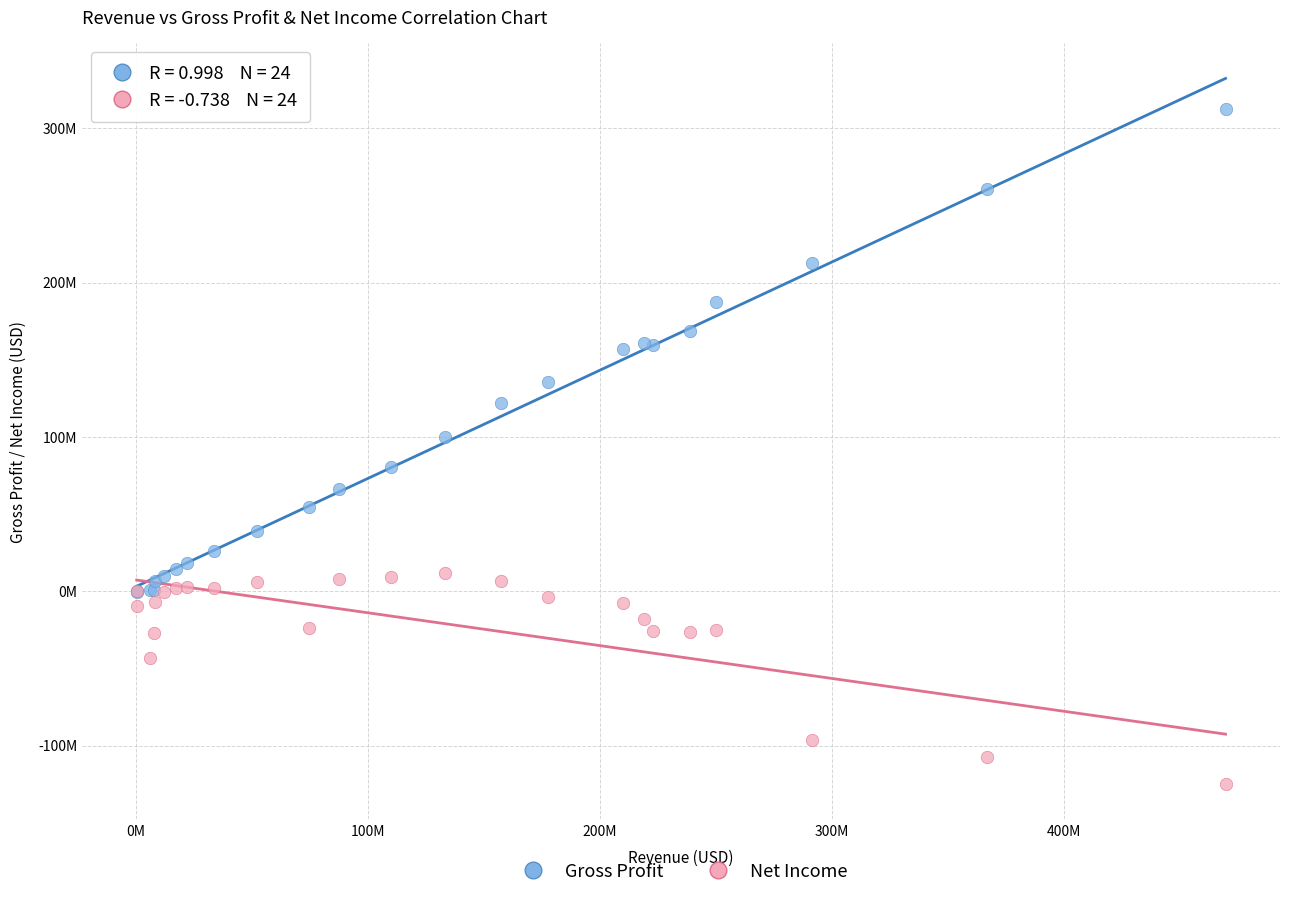

Which series has the largest Y range (max minus min)?

Gross Profit